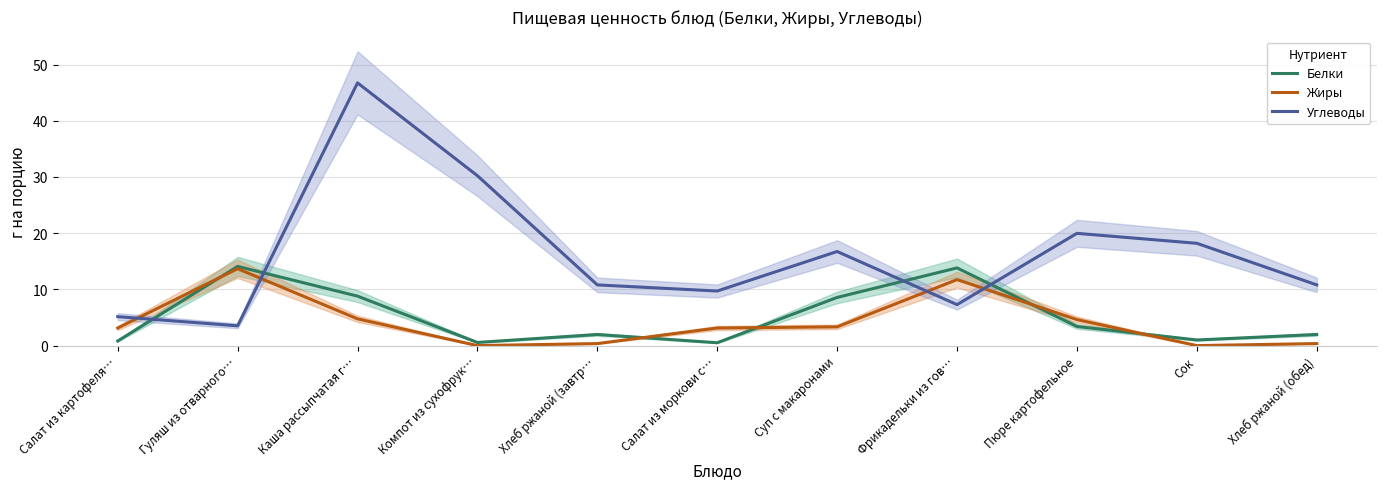

What is the difference between the Белки values at Гуляш из отварного… and Сок?

13.1